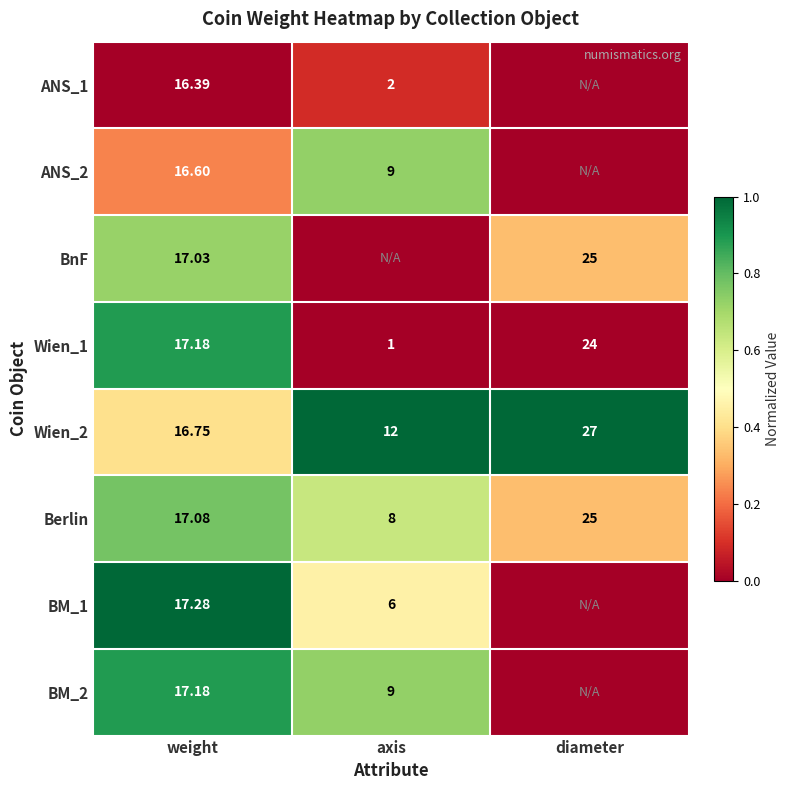

At which label does Wien_2 reach its minimum?

axis